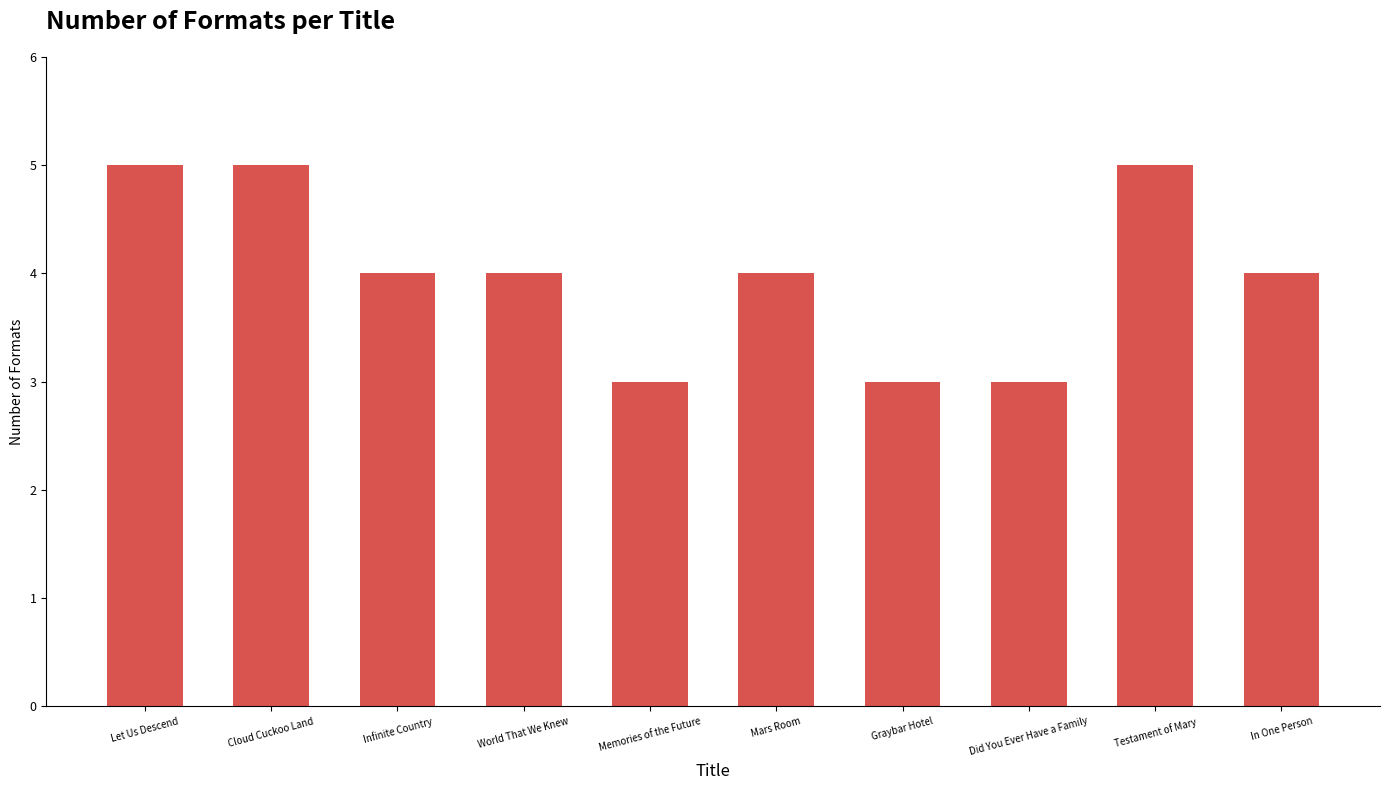

What is the value of the 7th bar from the left?

3